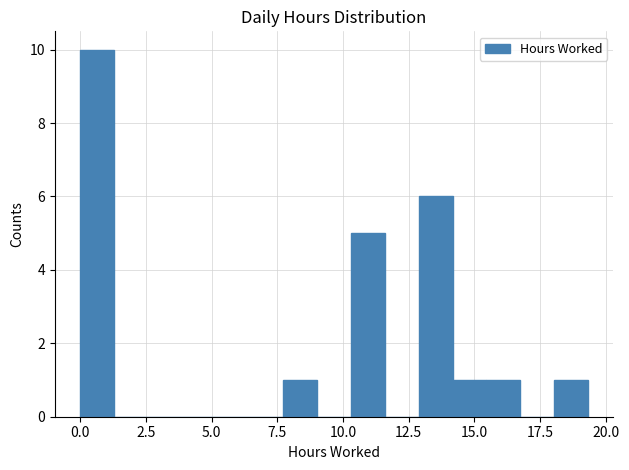

Around what value on the x-axis is the tallest bar? Give the approximate position of its centre, as read against the axis.

0.5